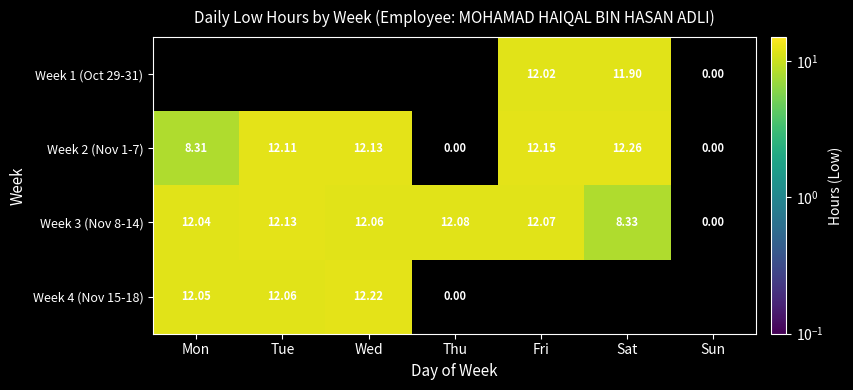

Is the value of Week 1 (Oct 29-31) at Sun greater than the value of Week 3 (Nov 8-14) at Mon?

No